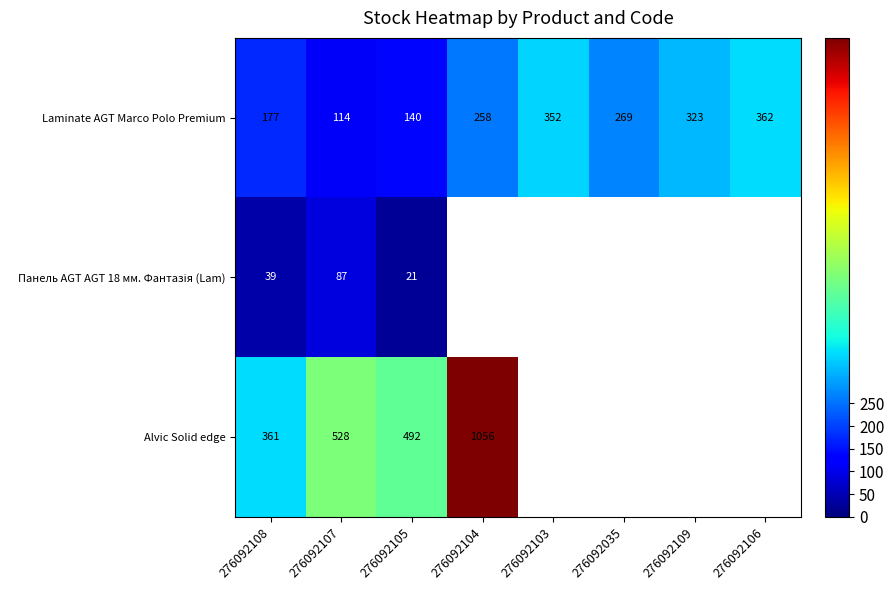

What is the sum of all Laminate AGT Marco Polo Premium values?

1995